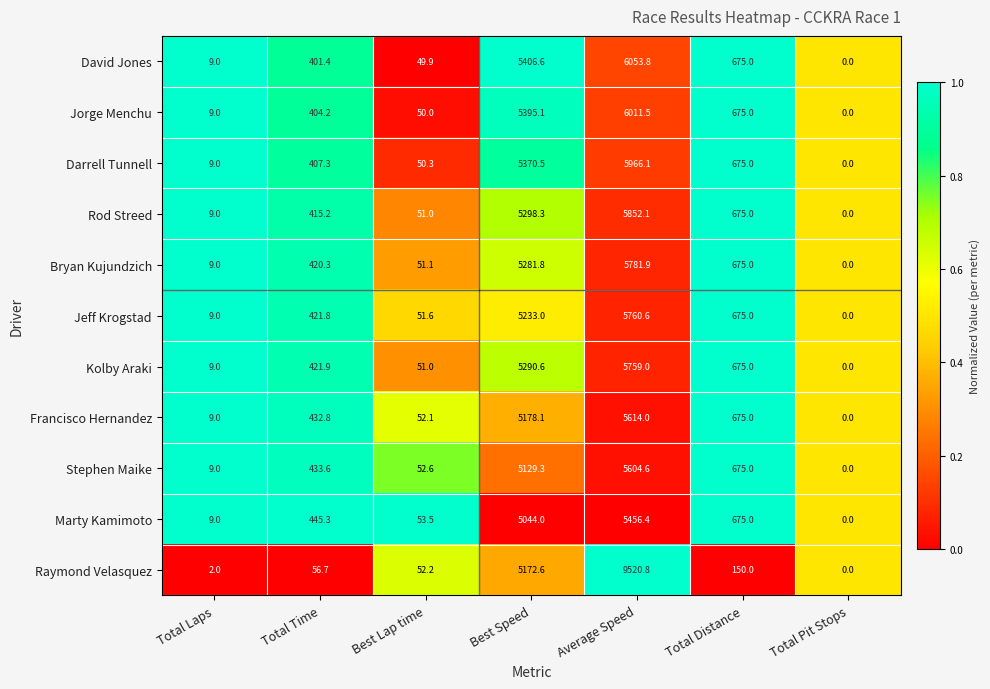

At which category is the sum across all series the highest?

Average Speed